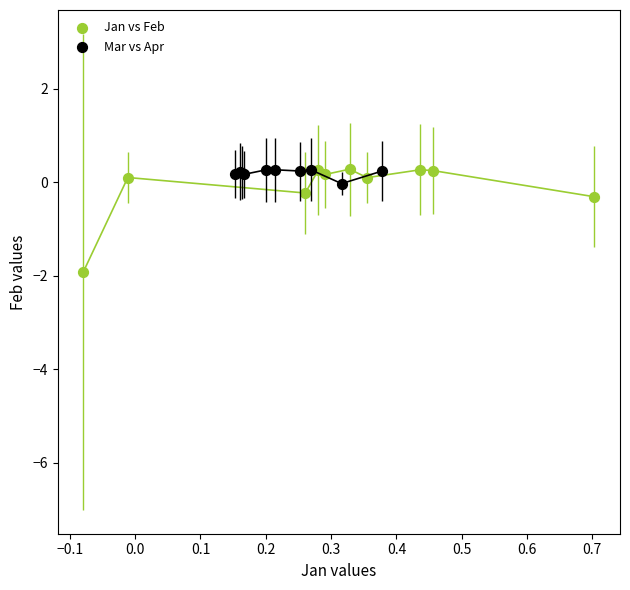

Which series contains the lowest Y value?

Jan vs Feb